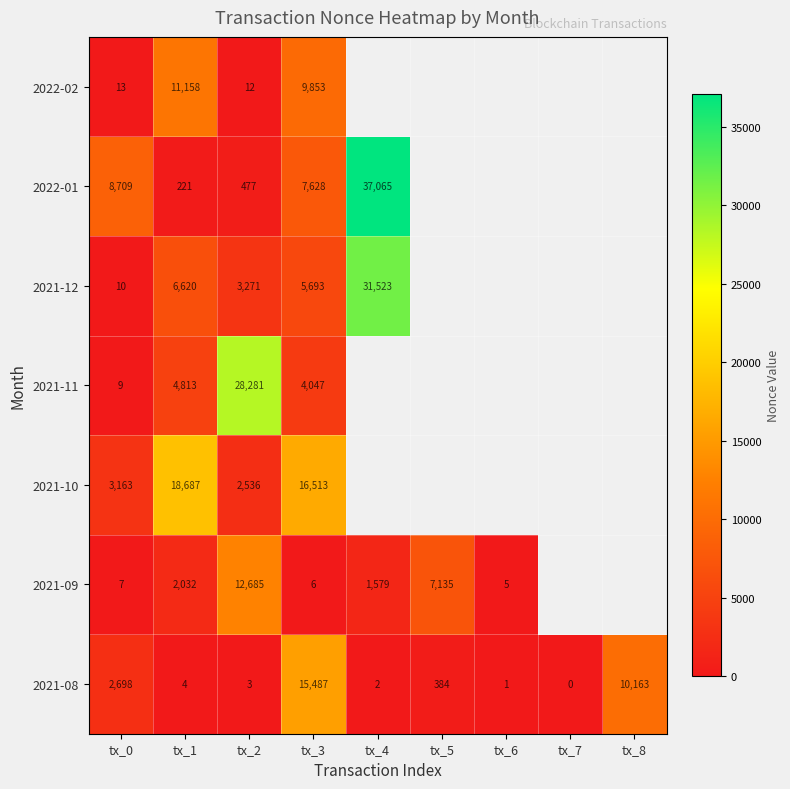

Is it true that 2021-08 equals 4 at tx_2?

False